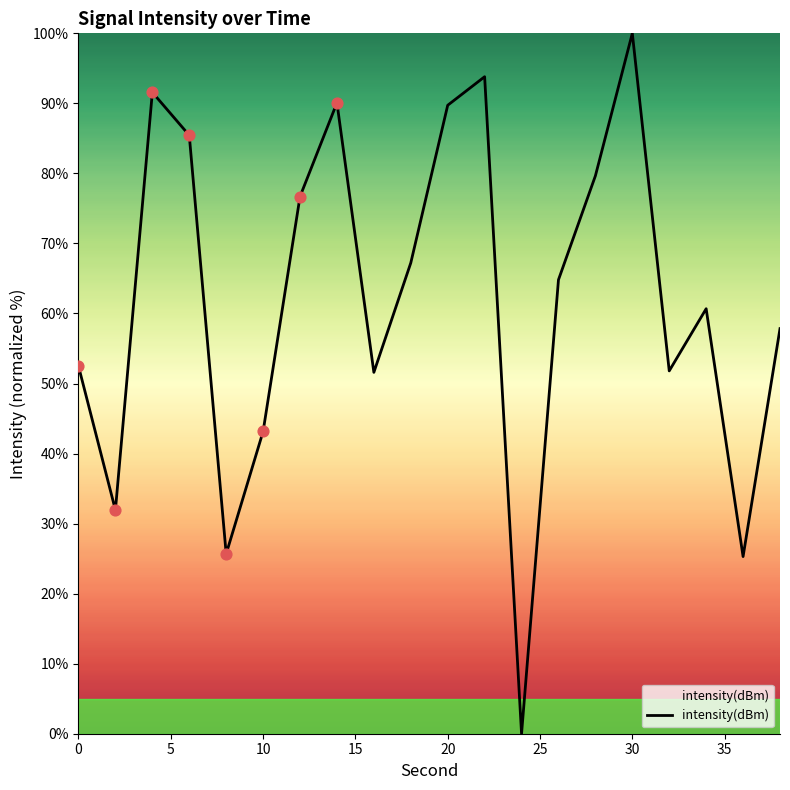

What is the greatest value displayed?

100.0